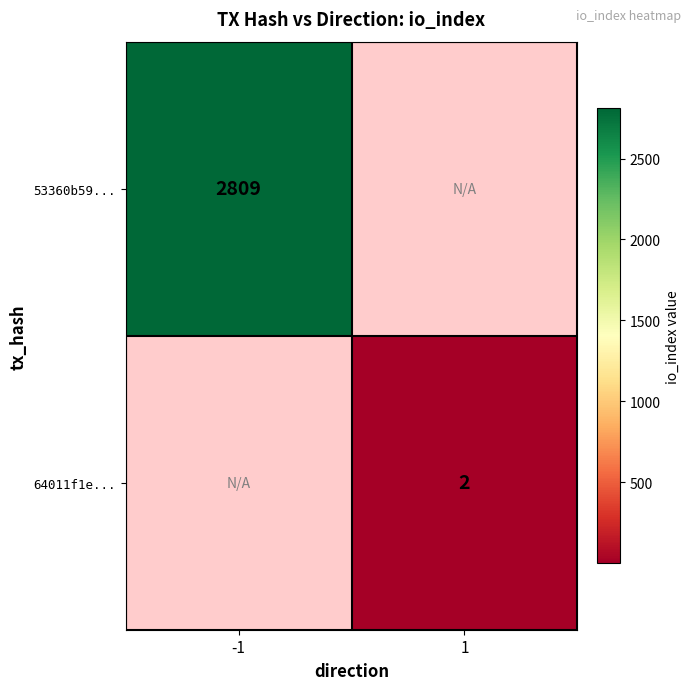

The value of 53360b59... at -1 is 2809. True or false?

True